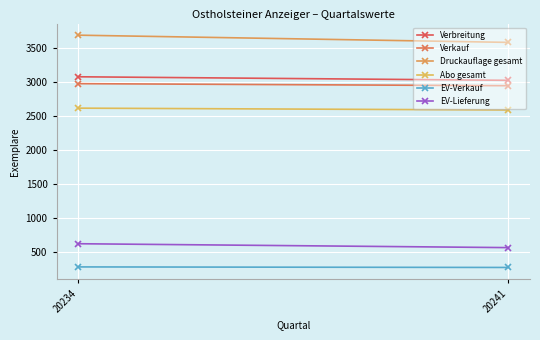

What is the approximate value of EV-Verkauf at 20241?

276